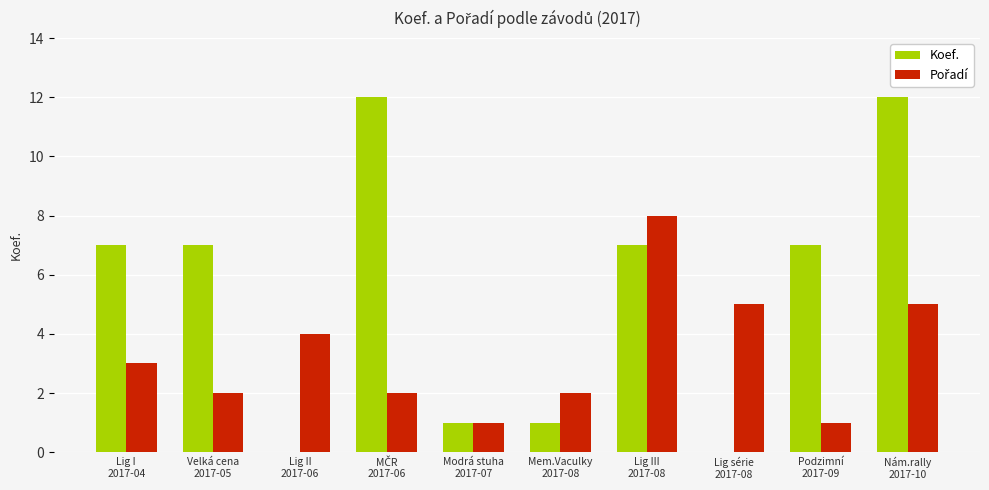

How many groups of bars are there?

10